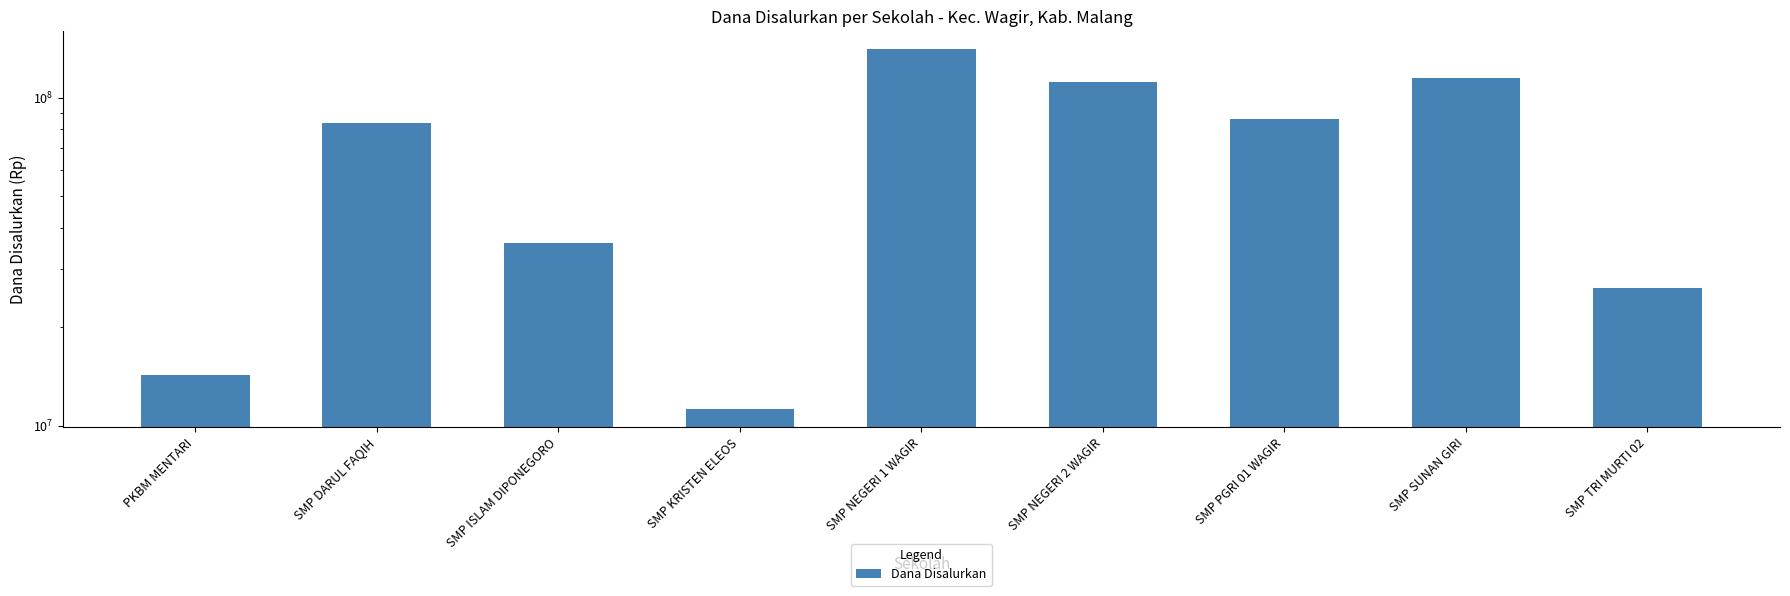

What value does the data have at PKBM MENTARI?

14250000